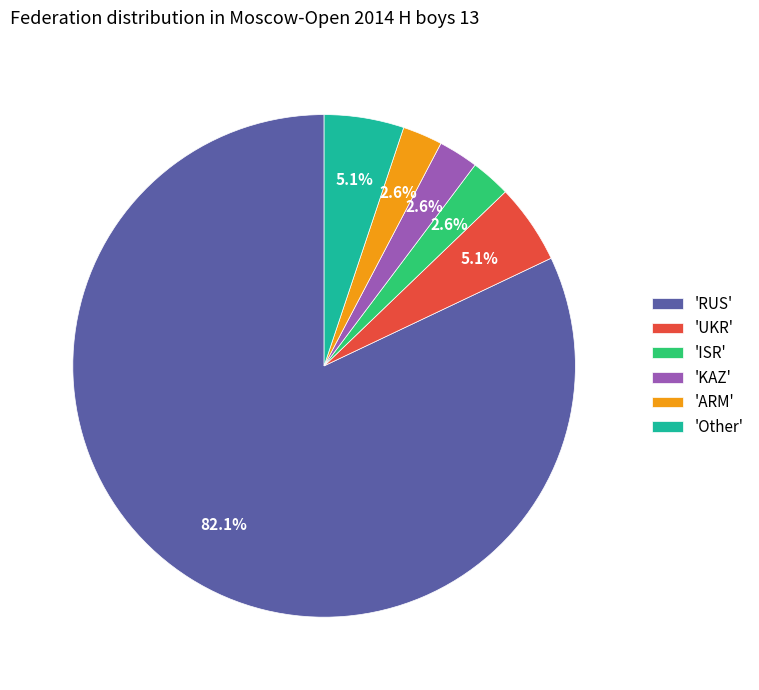

Which slice is the largest?

'RUS'